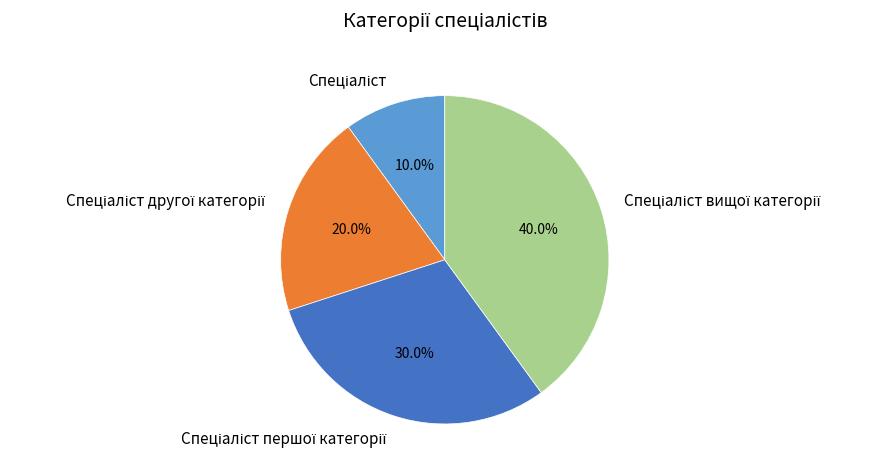

Is there a majority slice in this chart?

No